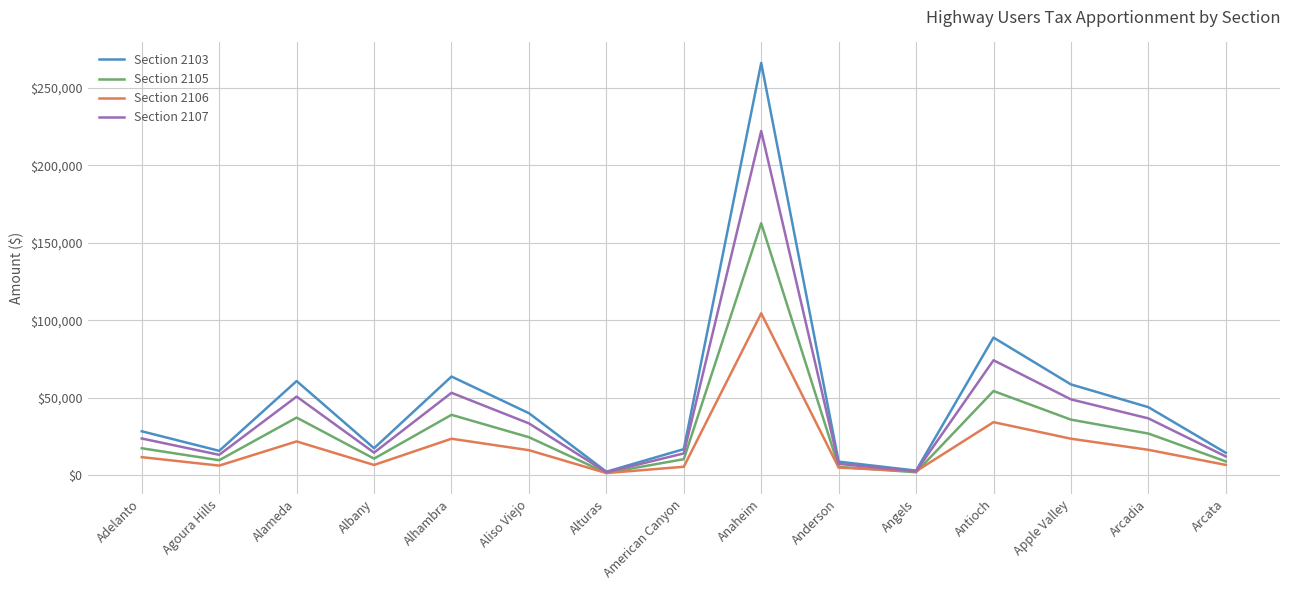

At which label does Section 2106 reach its peak?

Anaheim